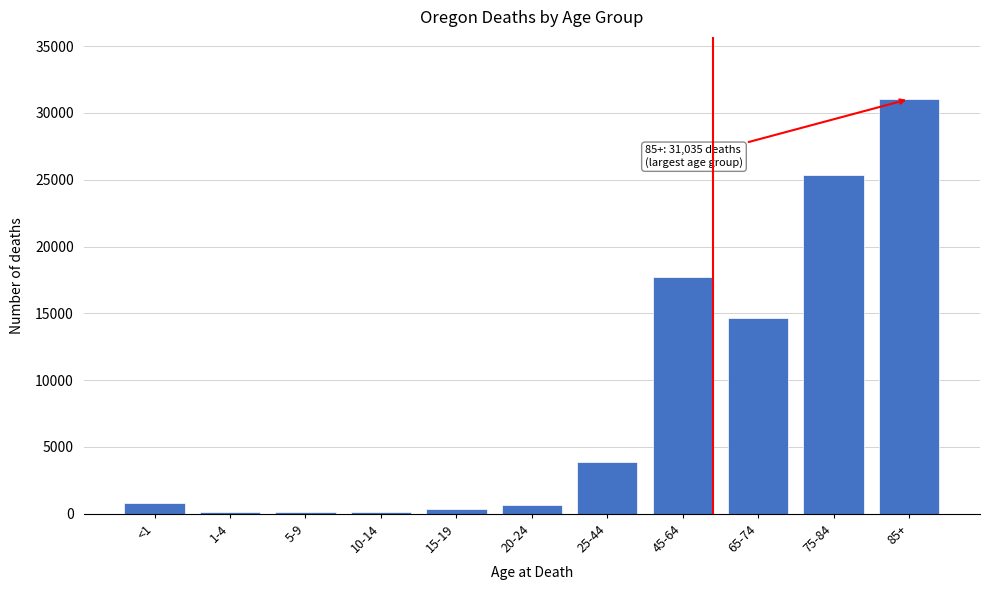

Which label corresponds to the largest value in the chart?

85+